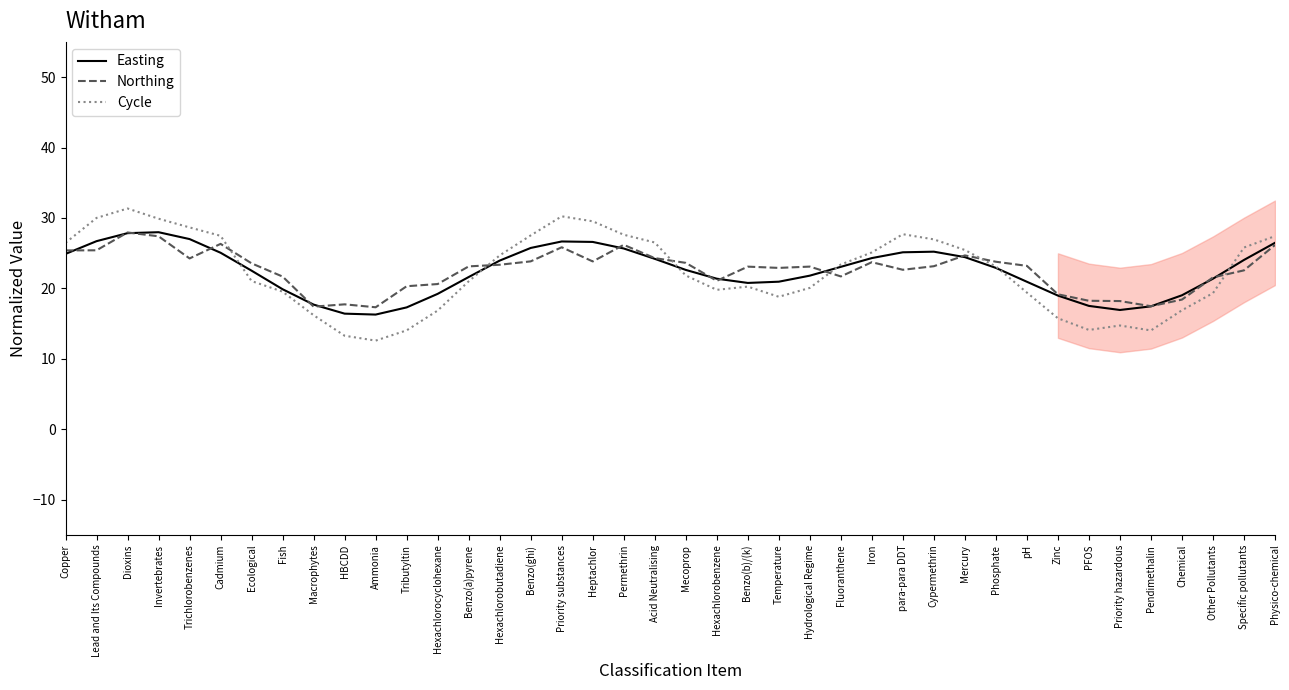

Which series has the largest total across all categories?

Northing